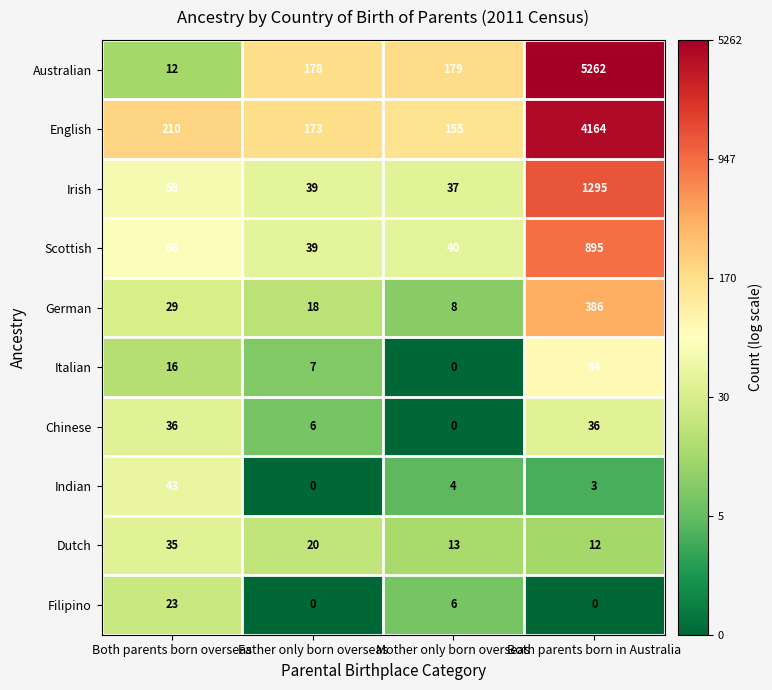

List the series in order of their peak value, highest first.

Australian, English, Irish, Scottish, German, Italian, Indian, Chinese, Dutch, Filipino